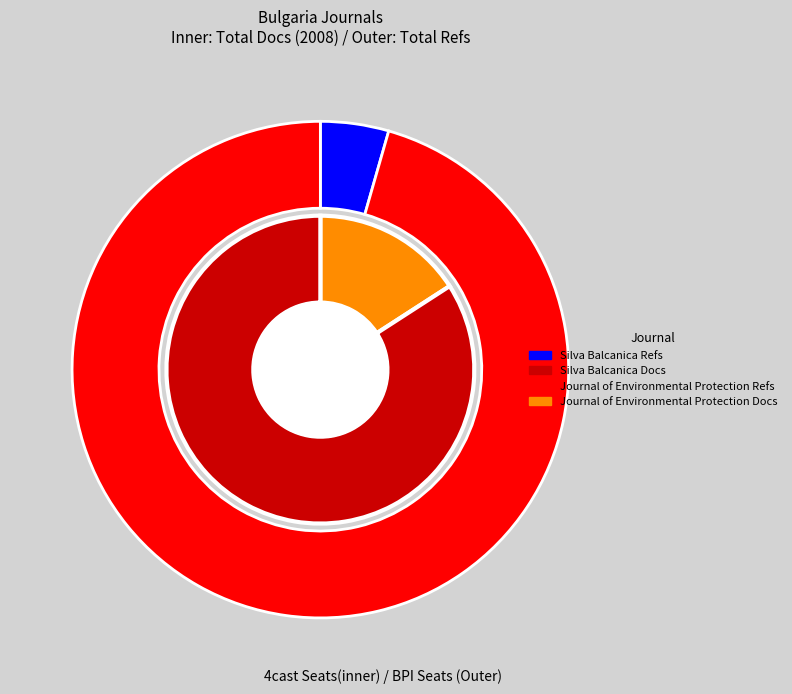

Is there any slice that represents more than half of the pie?

Yes